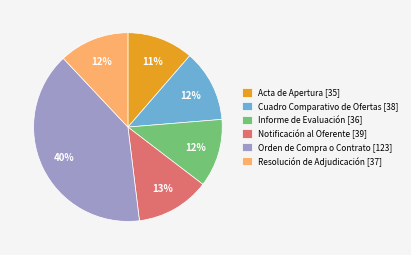

To the nearest percent, what is the combined percentage of Informe de Evaluación [36] and Cuadro Comparativo de Ofertas [38]?

24%